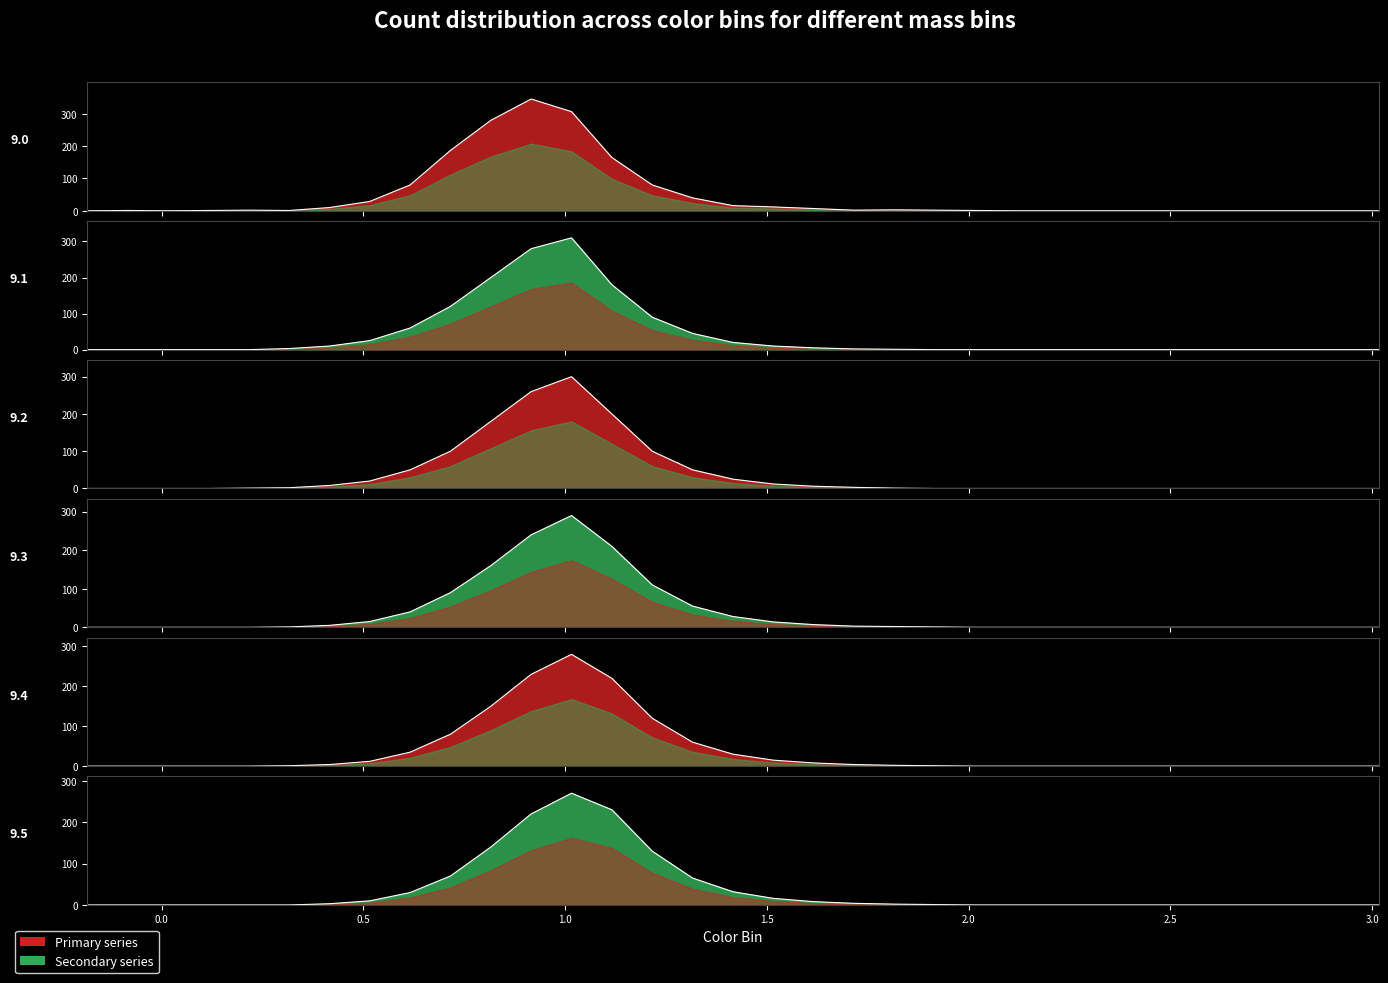

Is it true that mass 9.4 line equals 172 at 12?

False